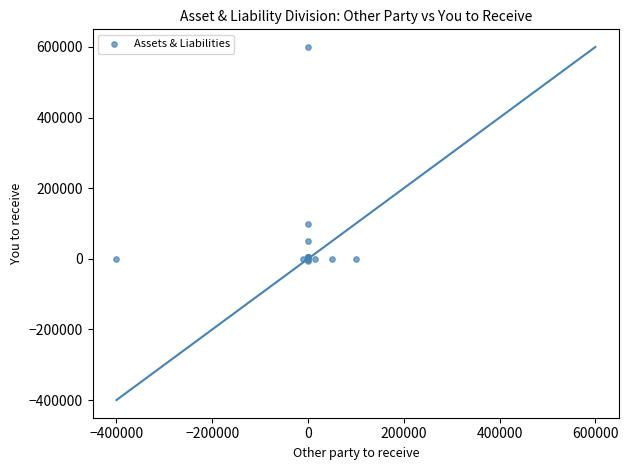

What Y value in the scatter plot is closest to 296970?

100000